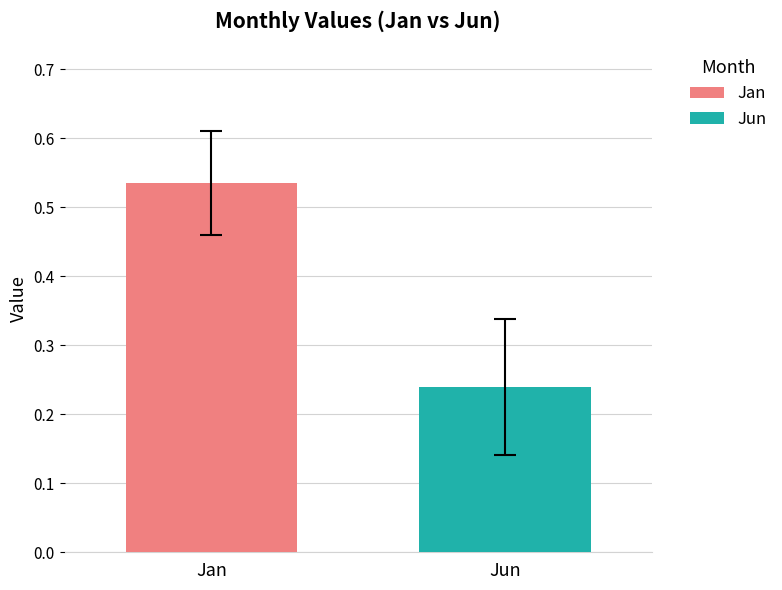

Which series has the largest range (max minus min)?

Jan